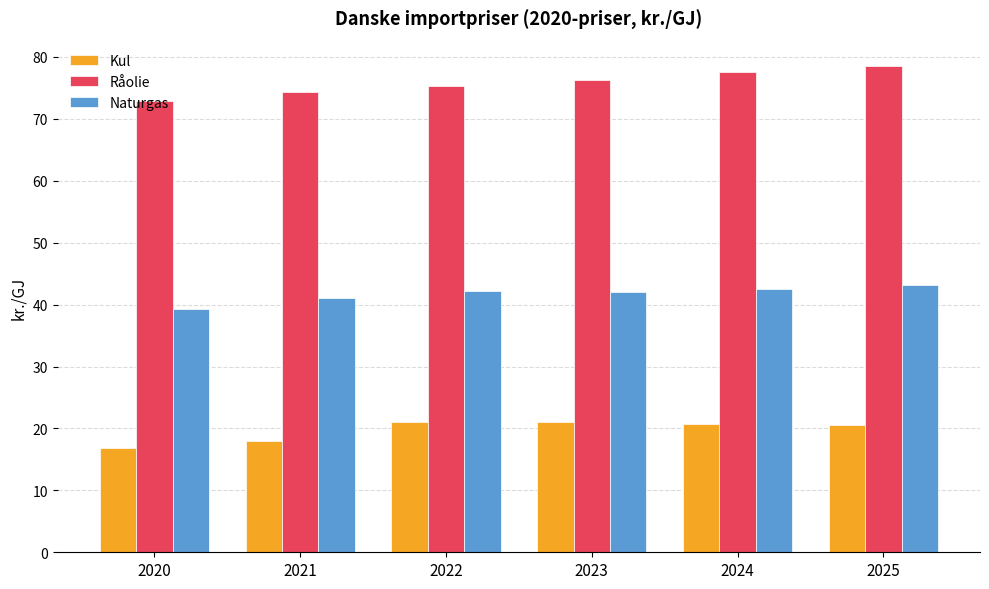

How many bars are there in total?

18